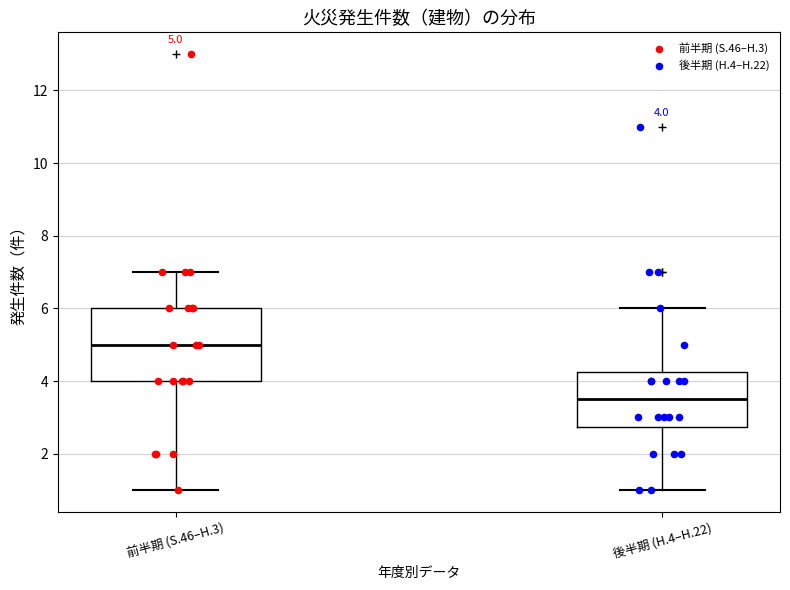

Which box's median line is the lowest?

後半期 (H.4–H.22)